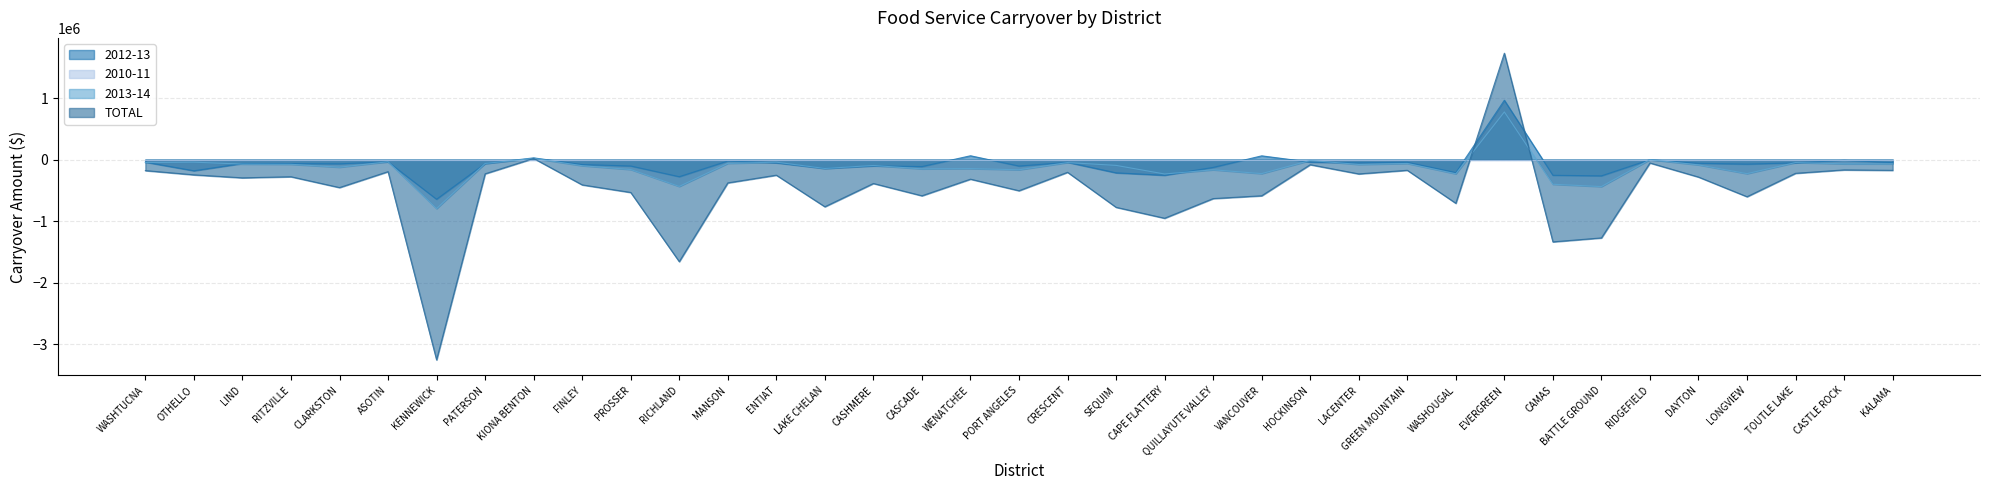

At how many categories does at least one series exceed -1056357?

37